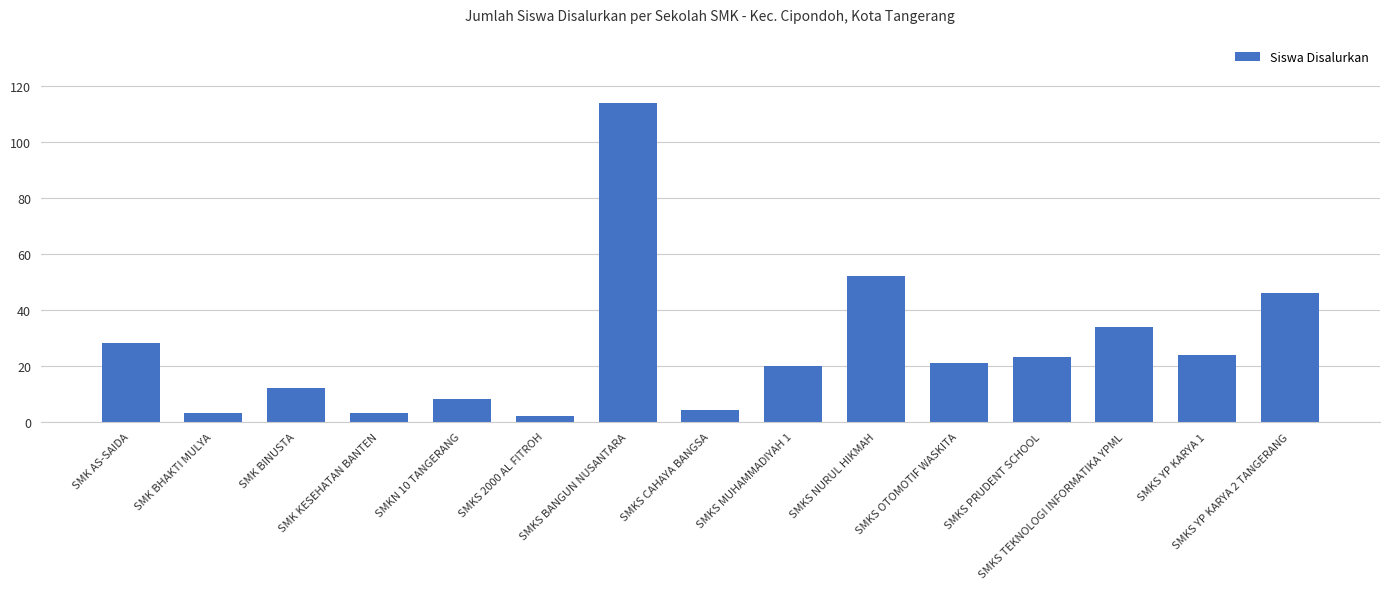

At which label does the data first exceed 21?

SMK AS-SAIDA